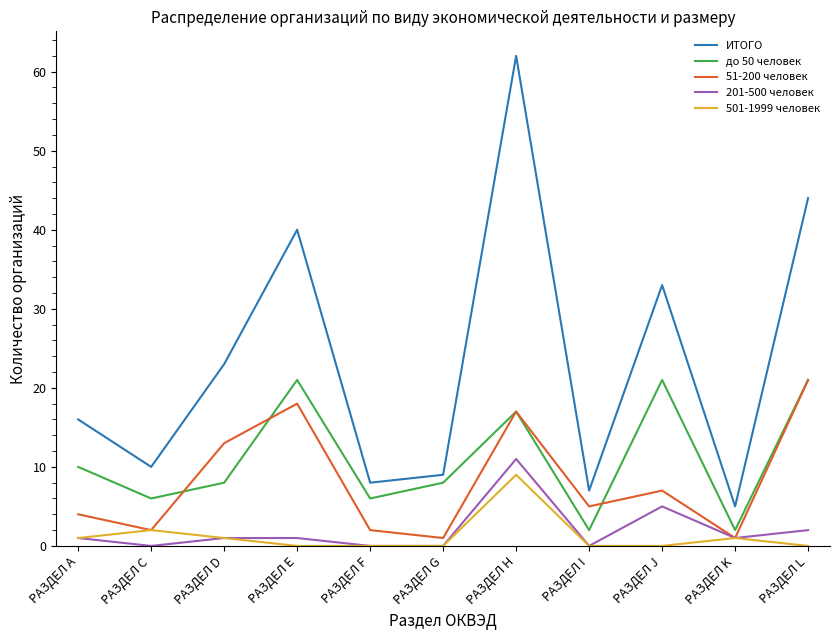

True or false: ИТОГО and 51-200 человек cross at least once.

False